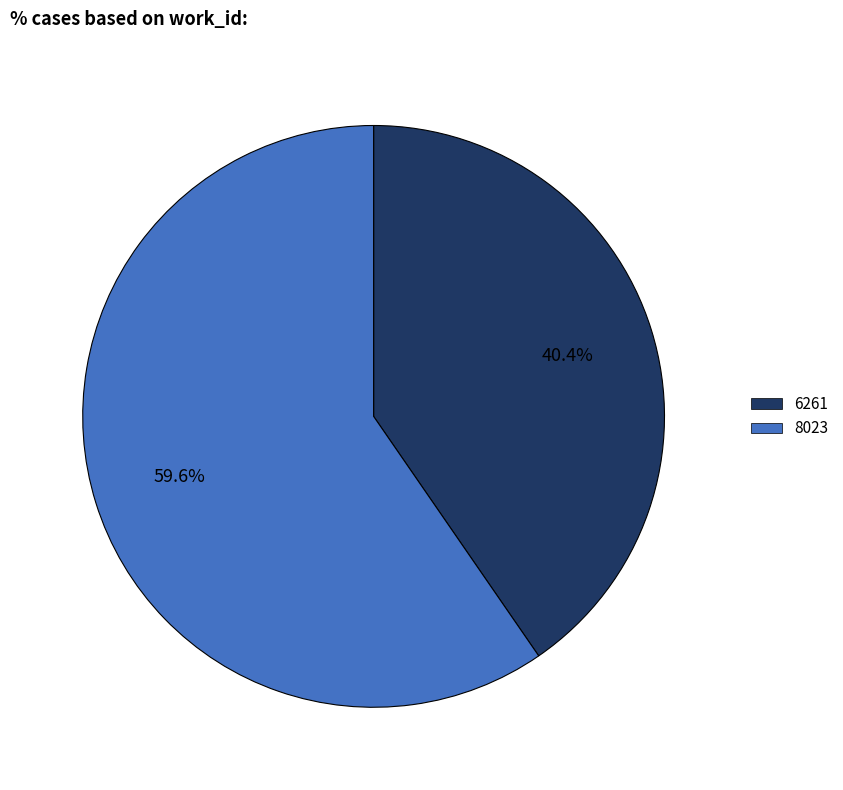

Does any single category account for the majority?

Yes